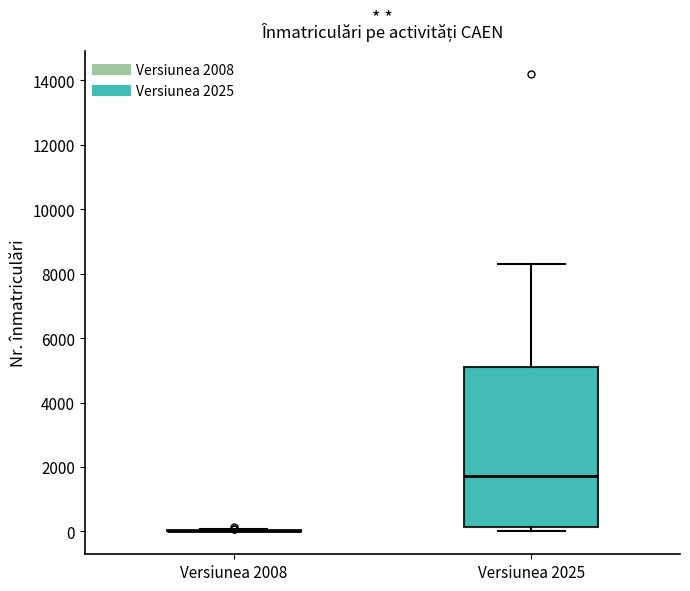

Comparing the boxes themselves (not the whiskers), which one is the tallest?

Versiunea 2025